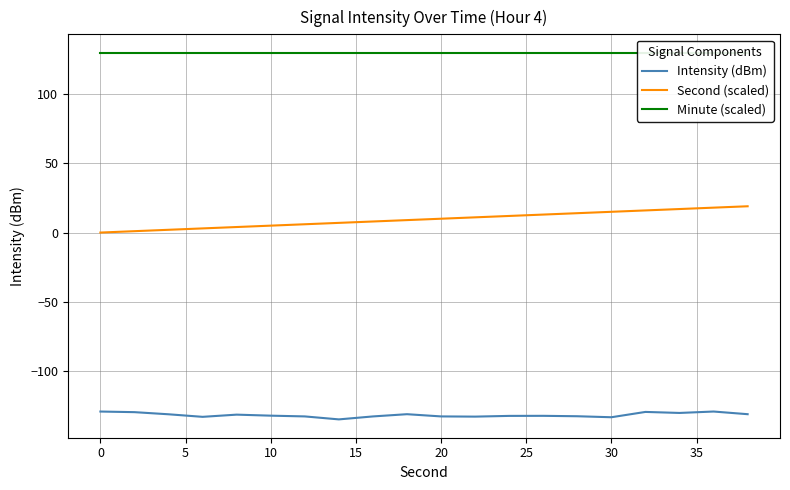

True or false: Intensity (dBm) has a value of -133.5 at 30.

True